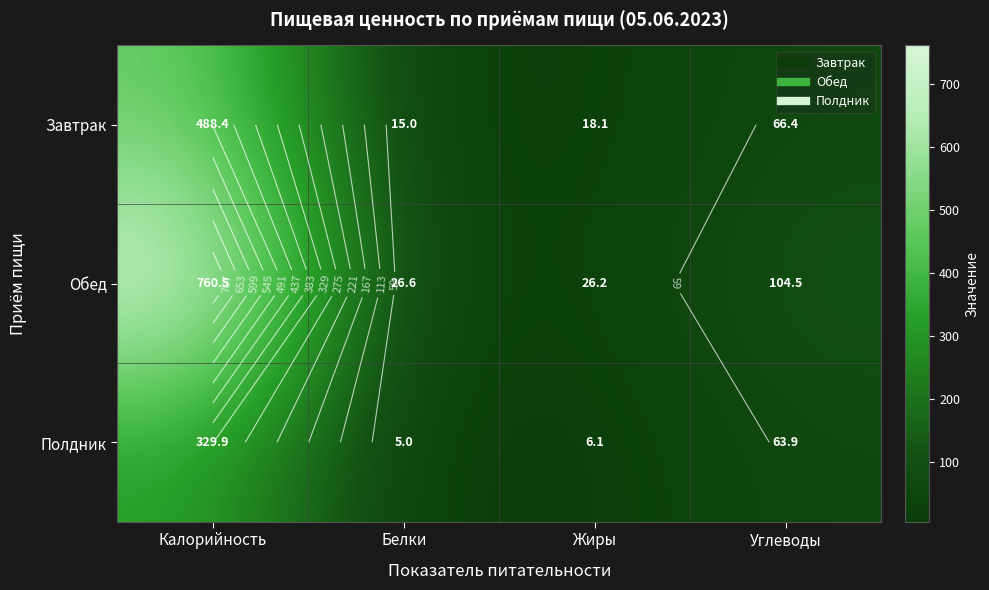

At which label does Полдник first exceed 63?

Калорийность